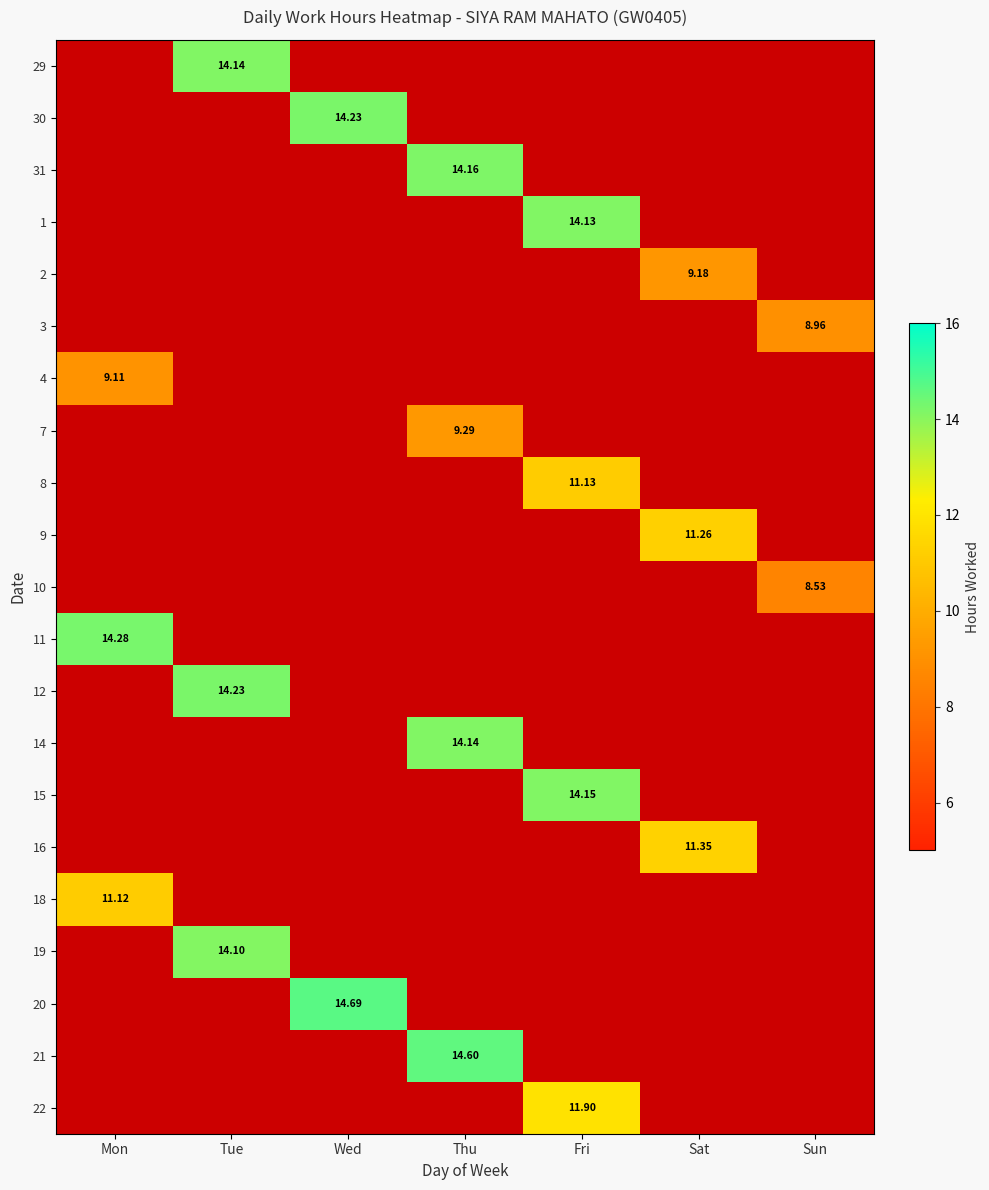

Is the value of 2 at Mon greater than the value of 14 at Thu?

No